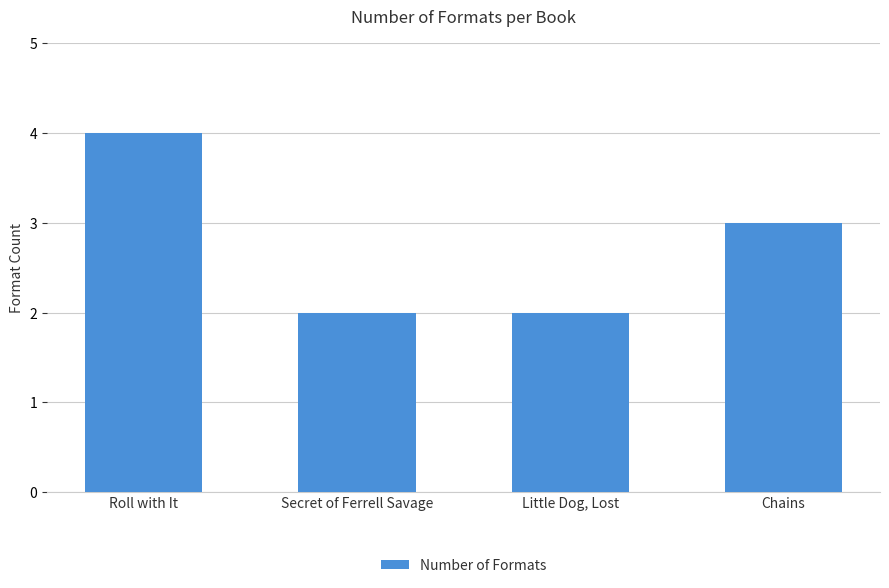

How many bars are there in total?

4